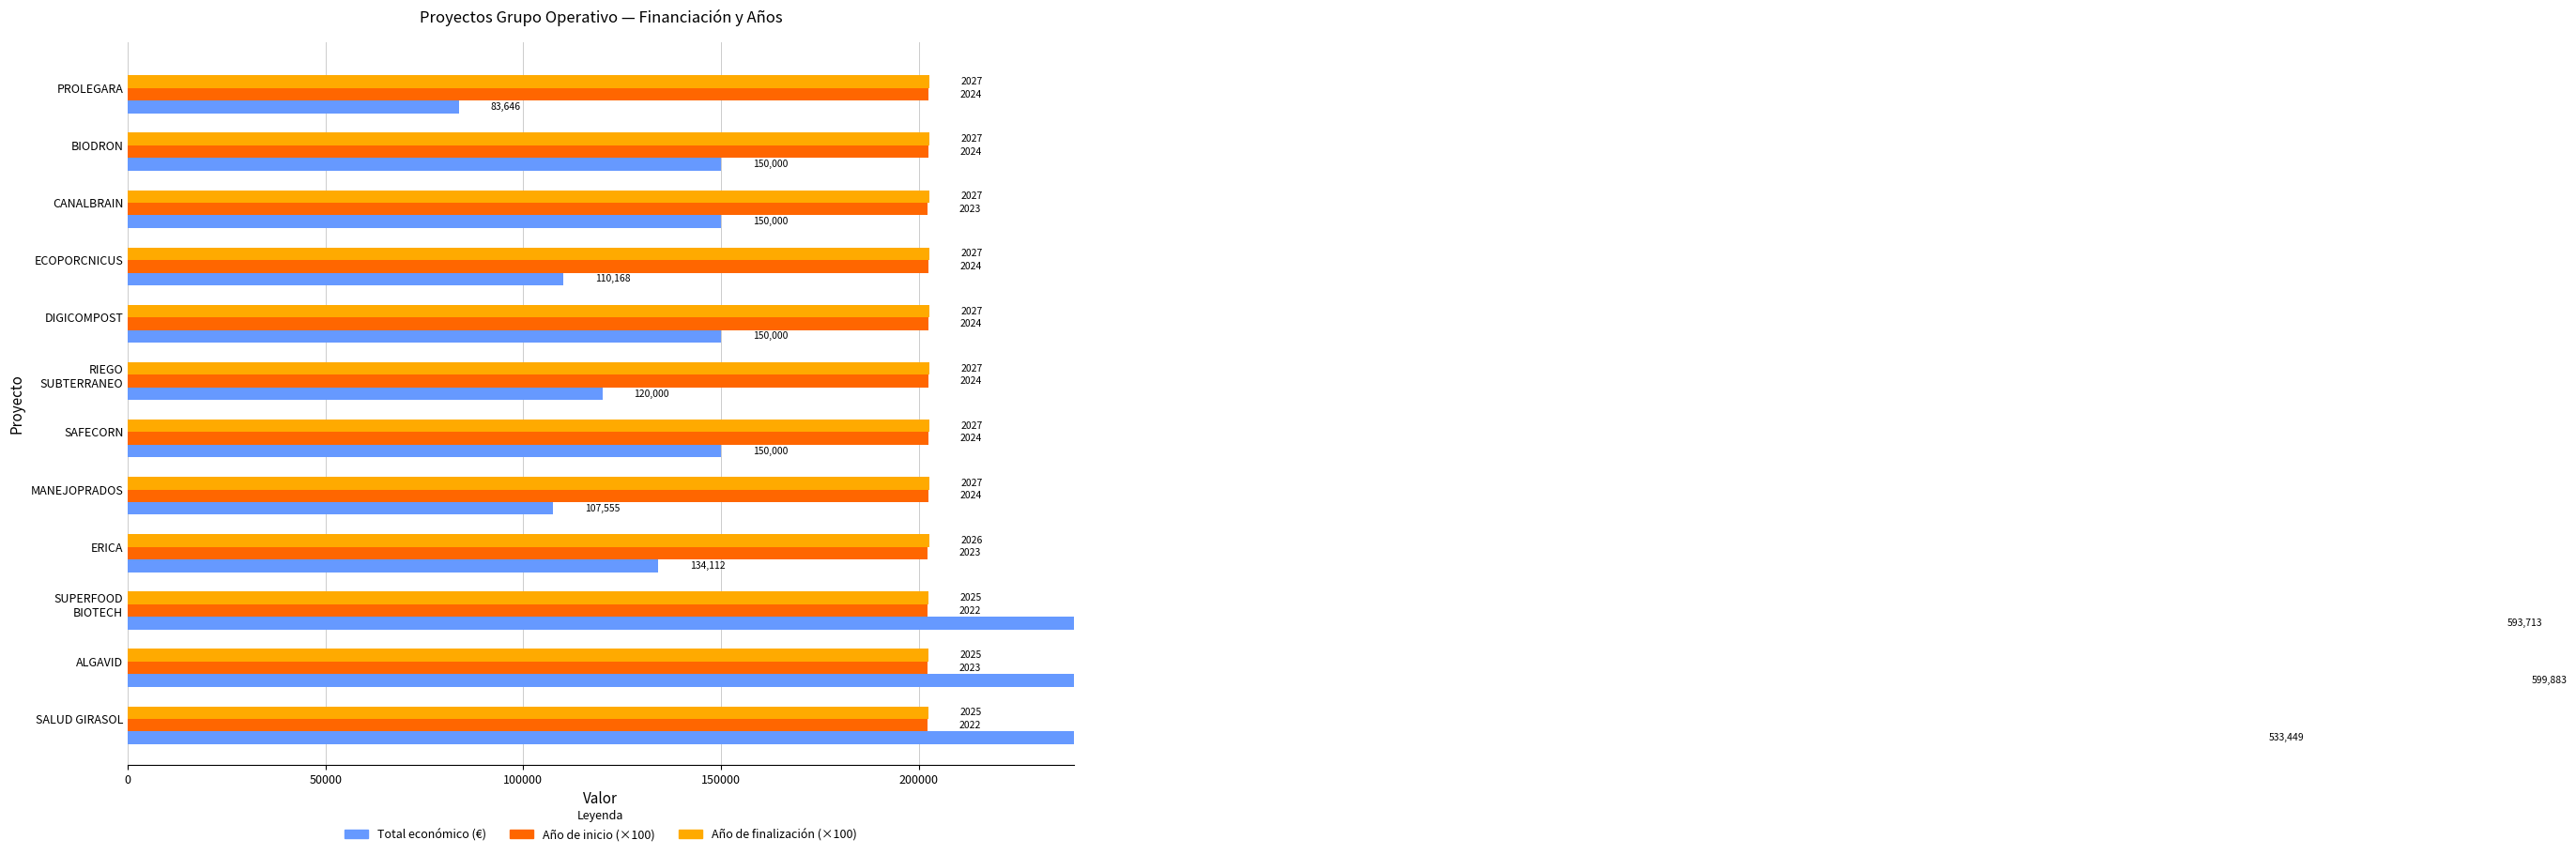

True or false: Año de finalización (×100) has a value of 202500 at ALGAVID.

True